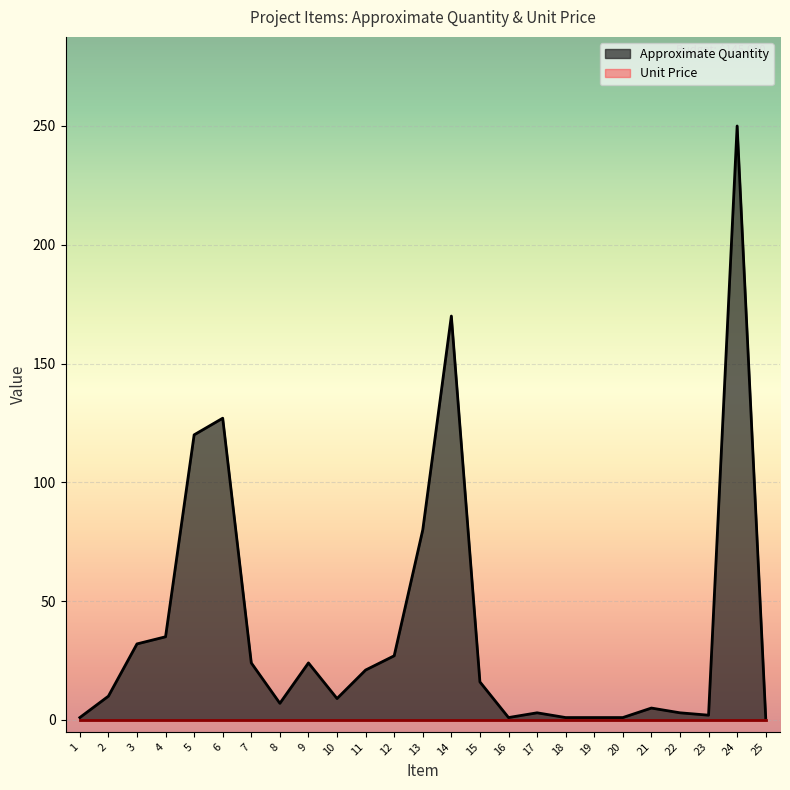

What value does the data have at 18?

1